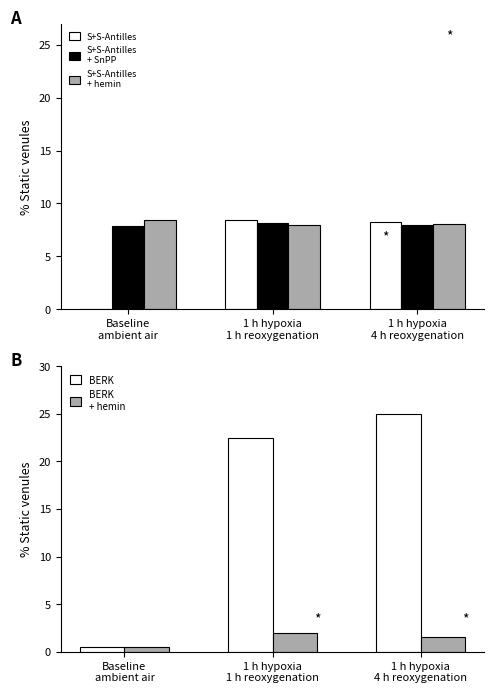

What is the average value of the BERK series?

16.0